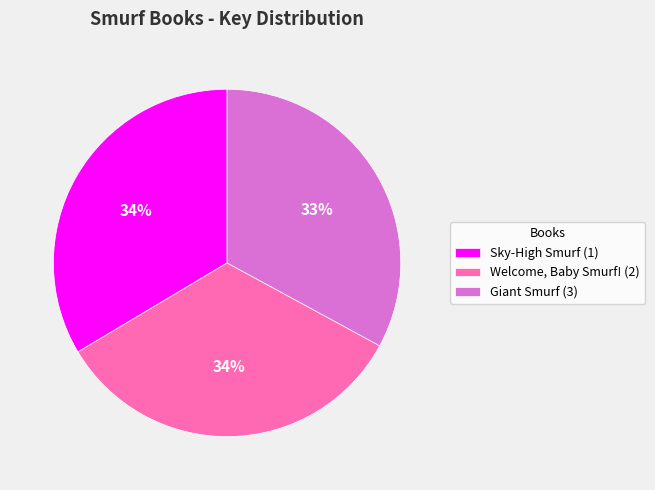

Is there any slice that represents more than half of the pie?

No